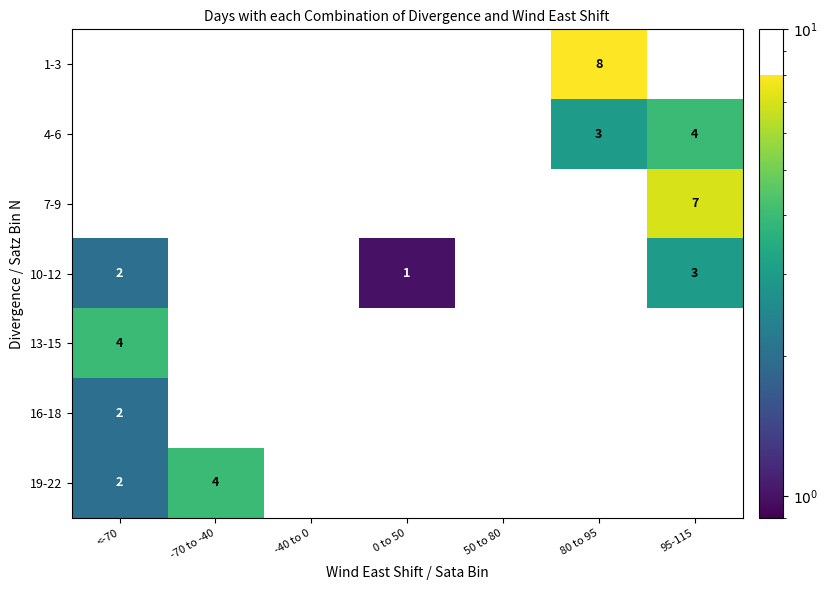

Which series changed the most between 0 to 50 and 95-115?

7-9